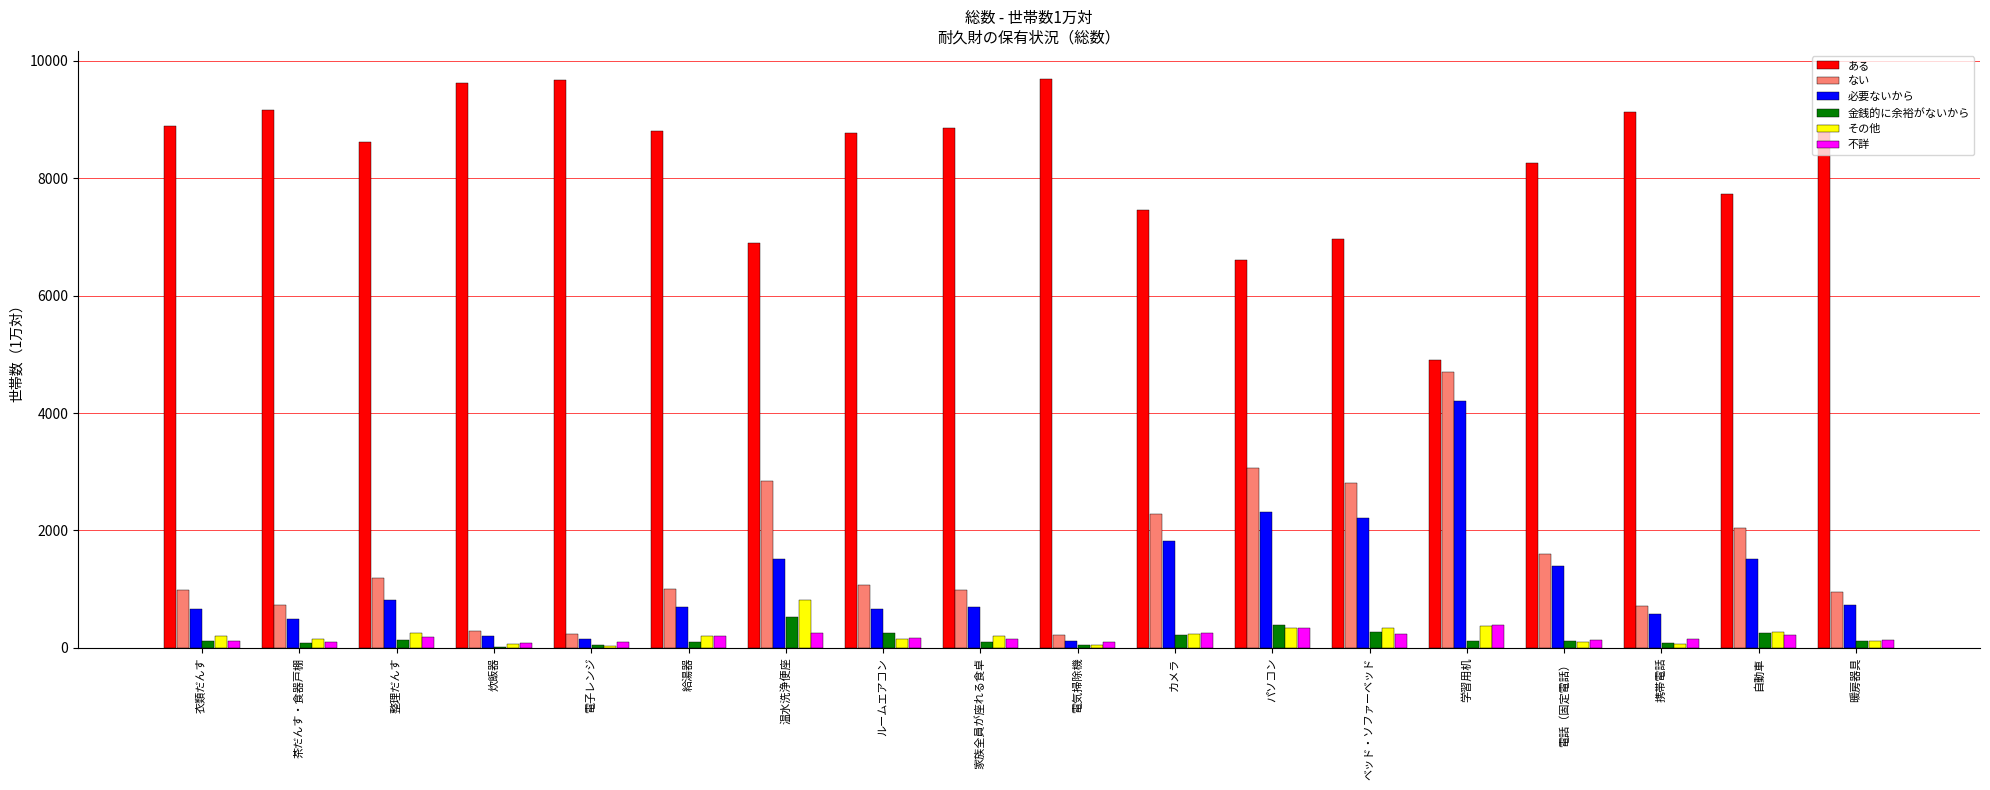

Which series has the widest spread of values?

ある